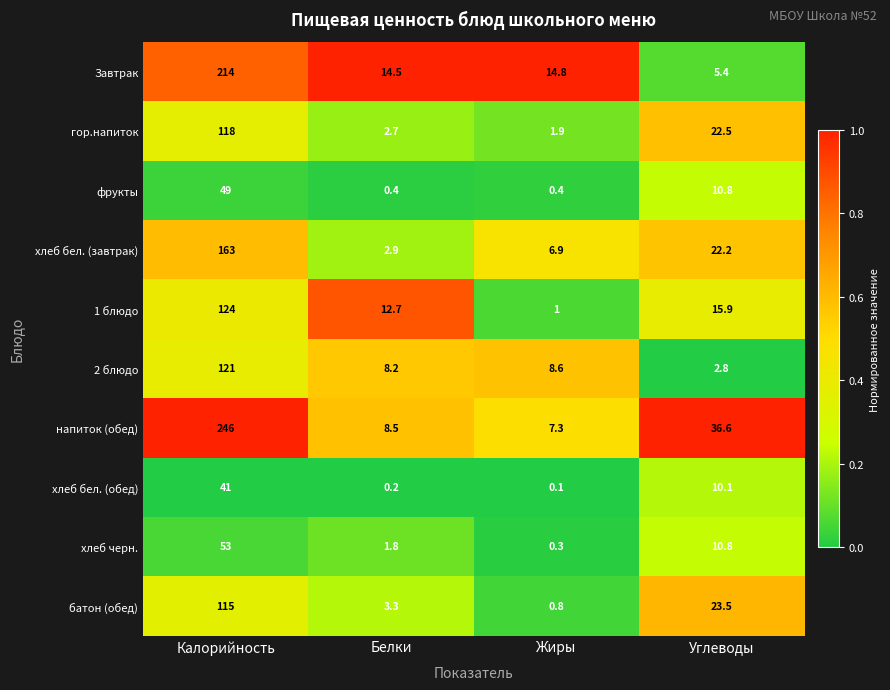

At which label is хлеб черн. closest to 26?

Углеводы